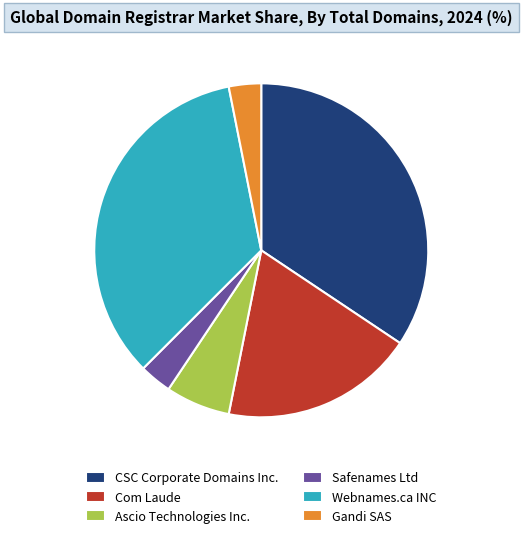

Does Safenames Ltd account for over 50% of the chart?

No